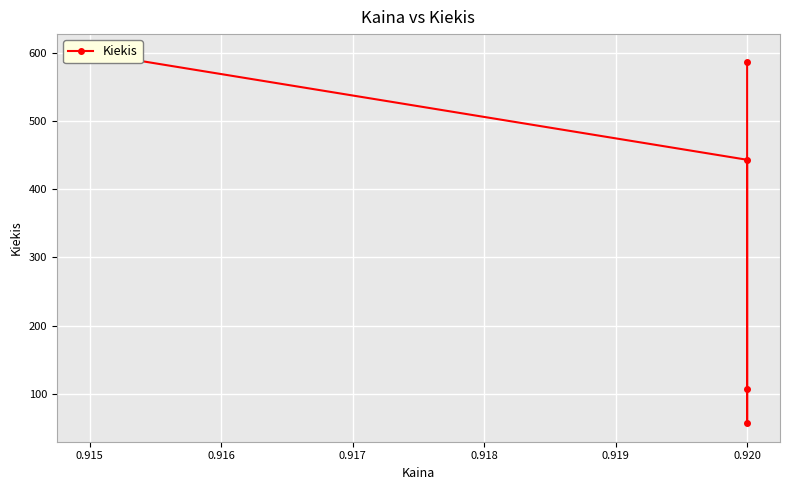

What is the sum of all values?

1793